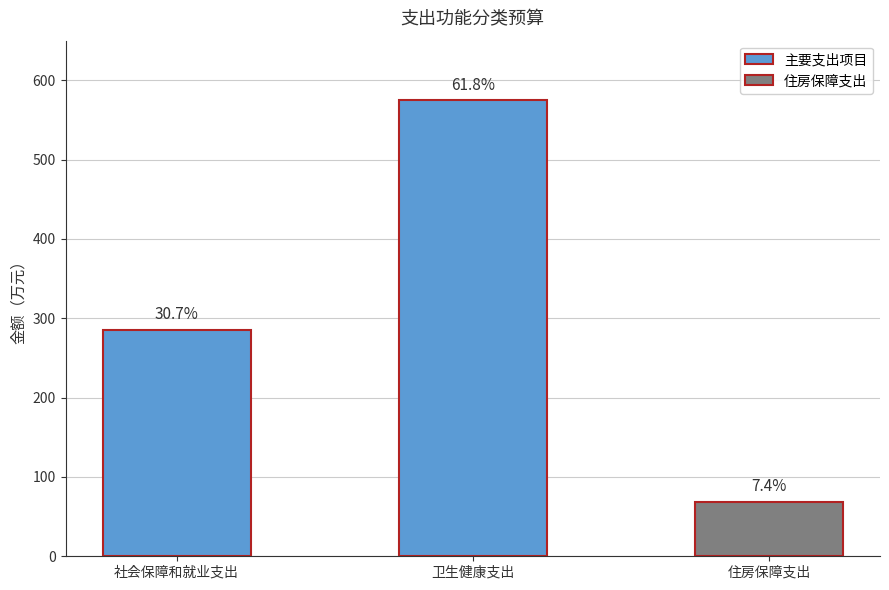

What is the difference between the maximum and minimum values?

505.8